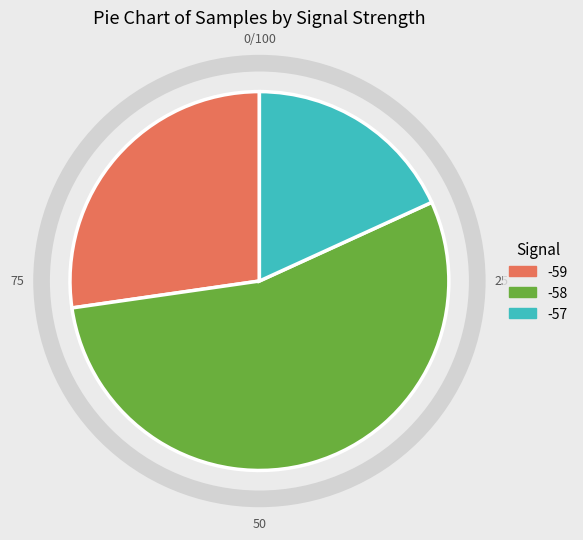

Is there a majority slice in this chart?

Yes